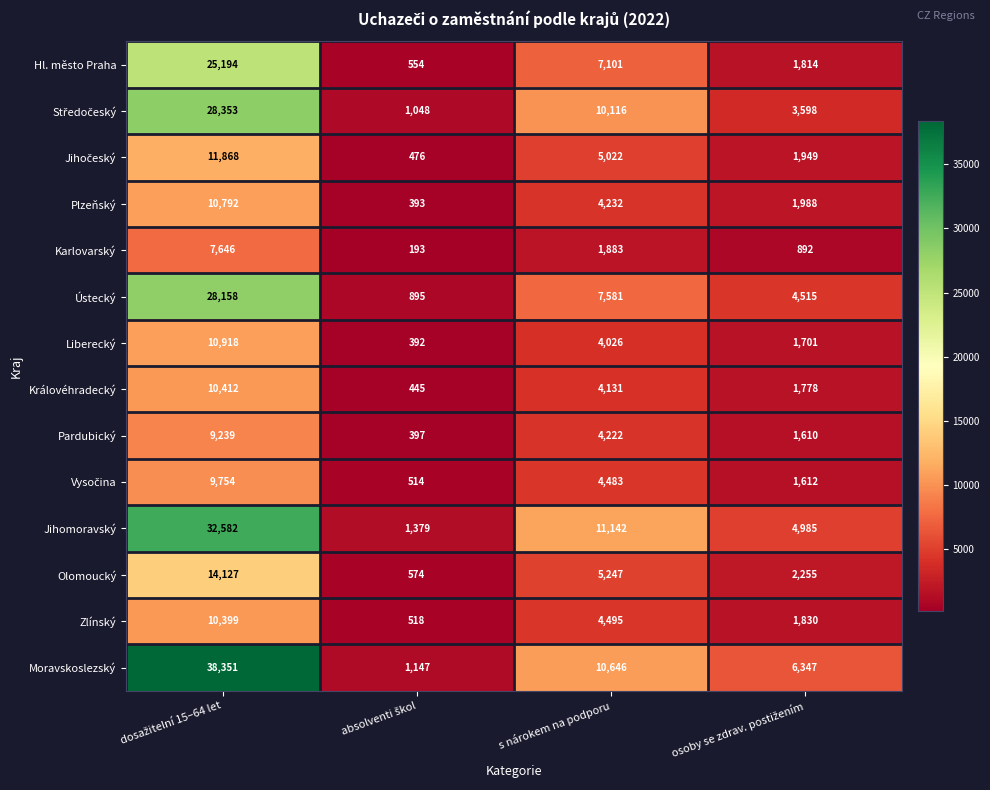

Where is Olomoucký nearest to the value 7350?

s nárokem na podporu